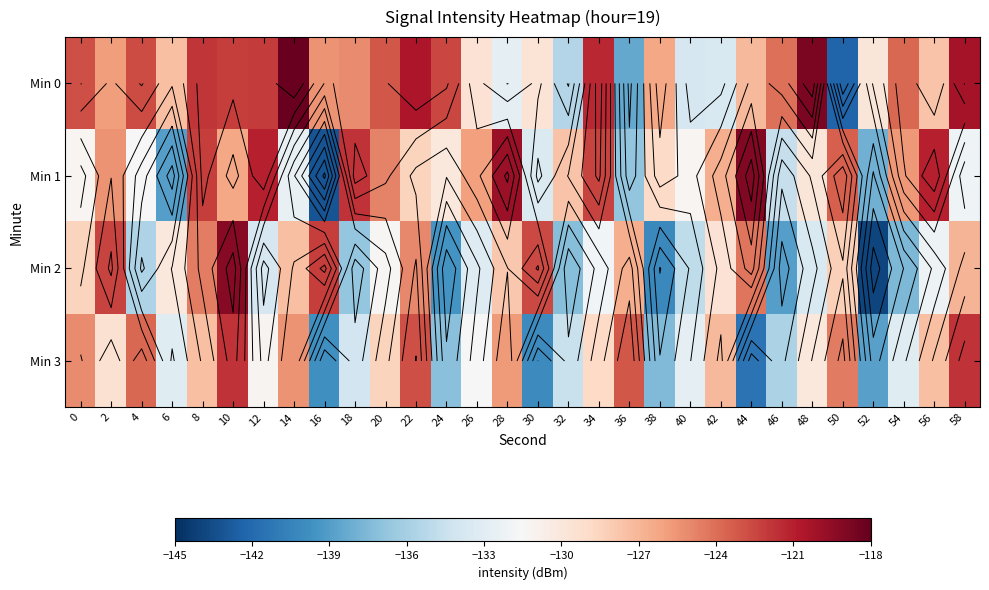

How many values in the Min 2 series exceed -130?

14